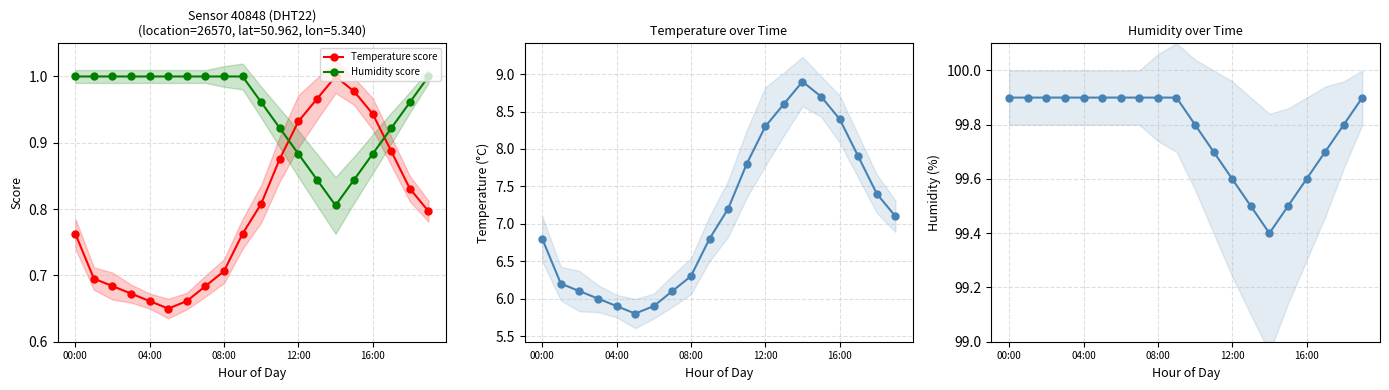

What is the smallest value displayed?

0.7